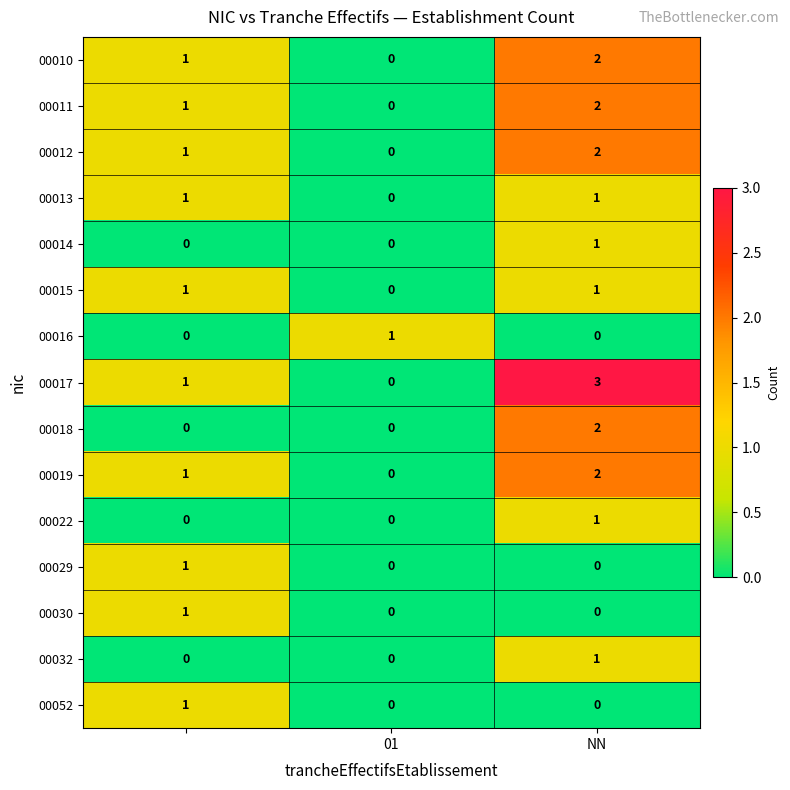

Which series has the widest spread of values?

00017